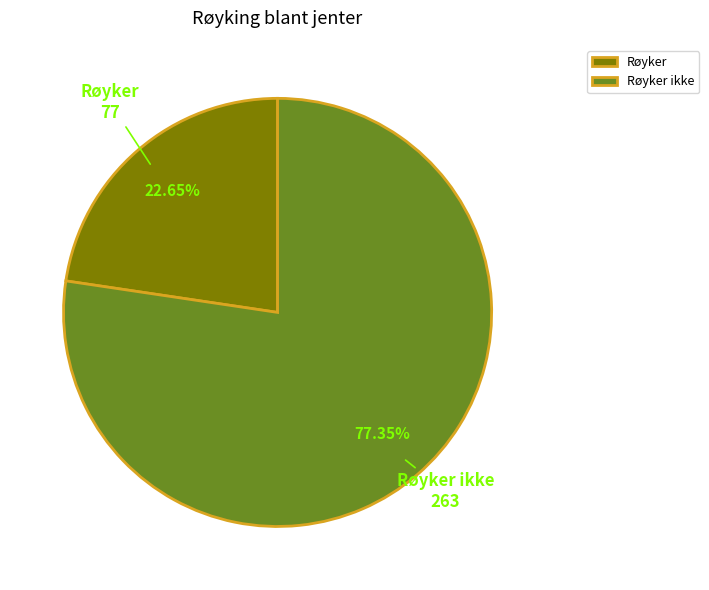

What is the ratio of the value at Røyker ikke to the value at Røyker?

3.4